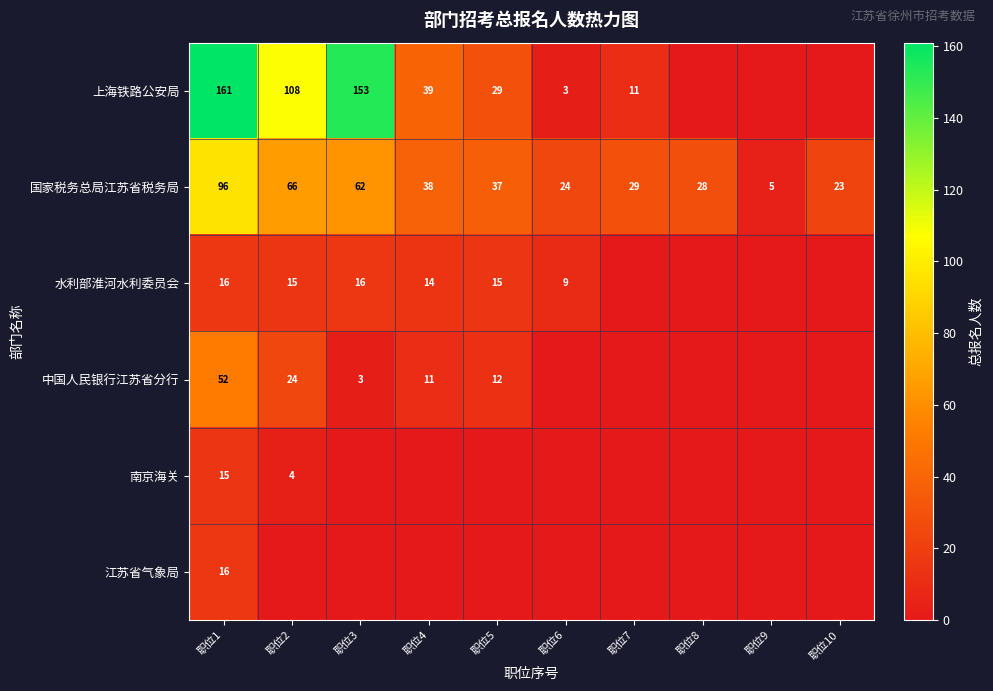

What is the total value across all series at 职位9?

5